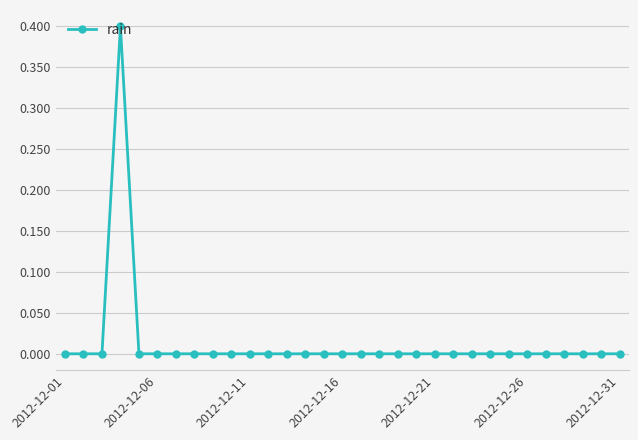

What is the difference between the maximum and minimum values?

0.4